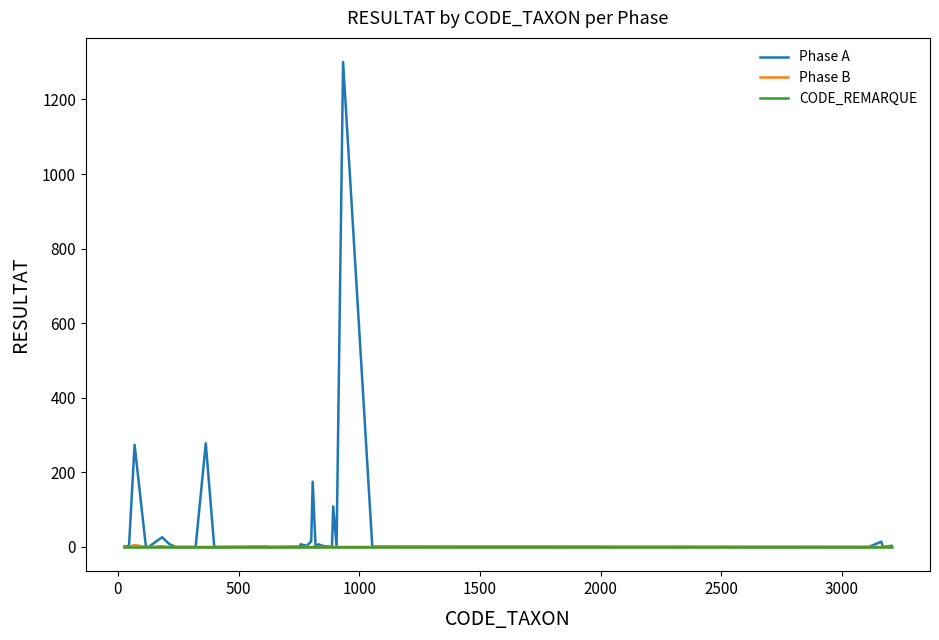

What is the maximum value shown in the chart?

1300